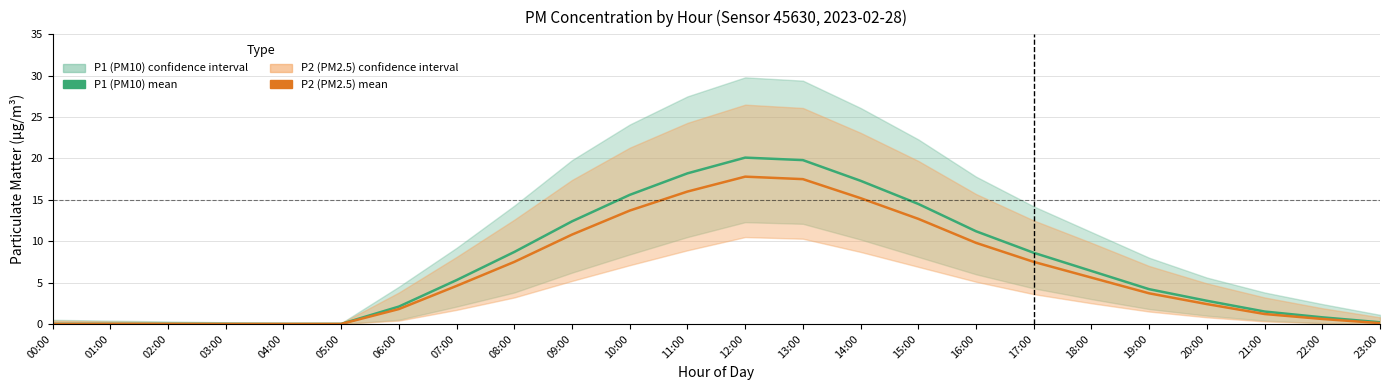

What is the label of the 4th point from the right?

20:00